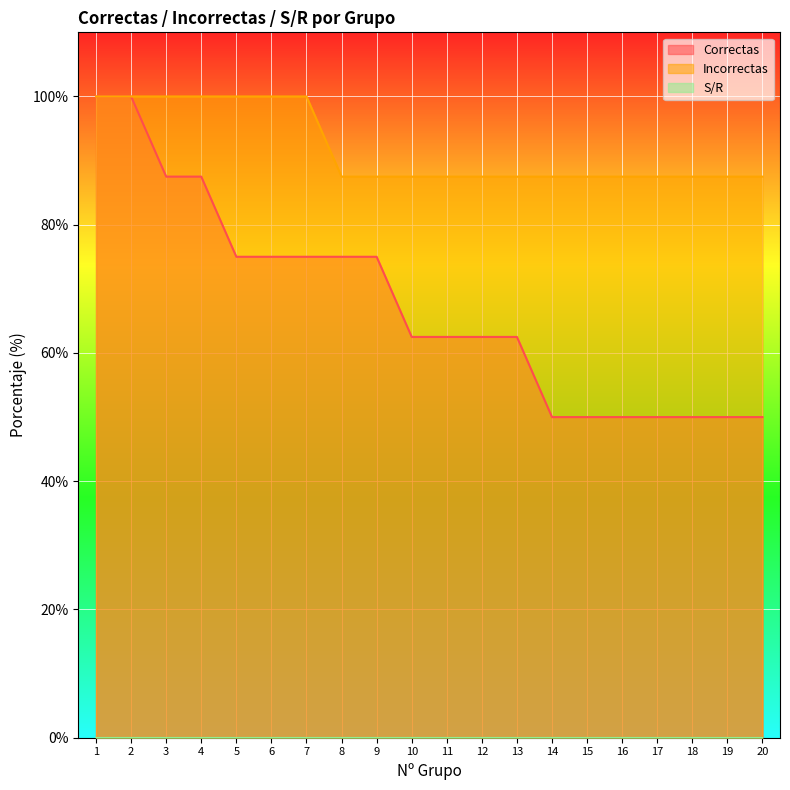

What is the approximate value of Correctas at 8?

75.0